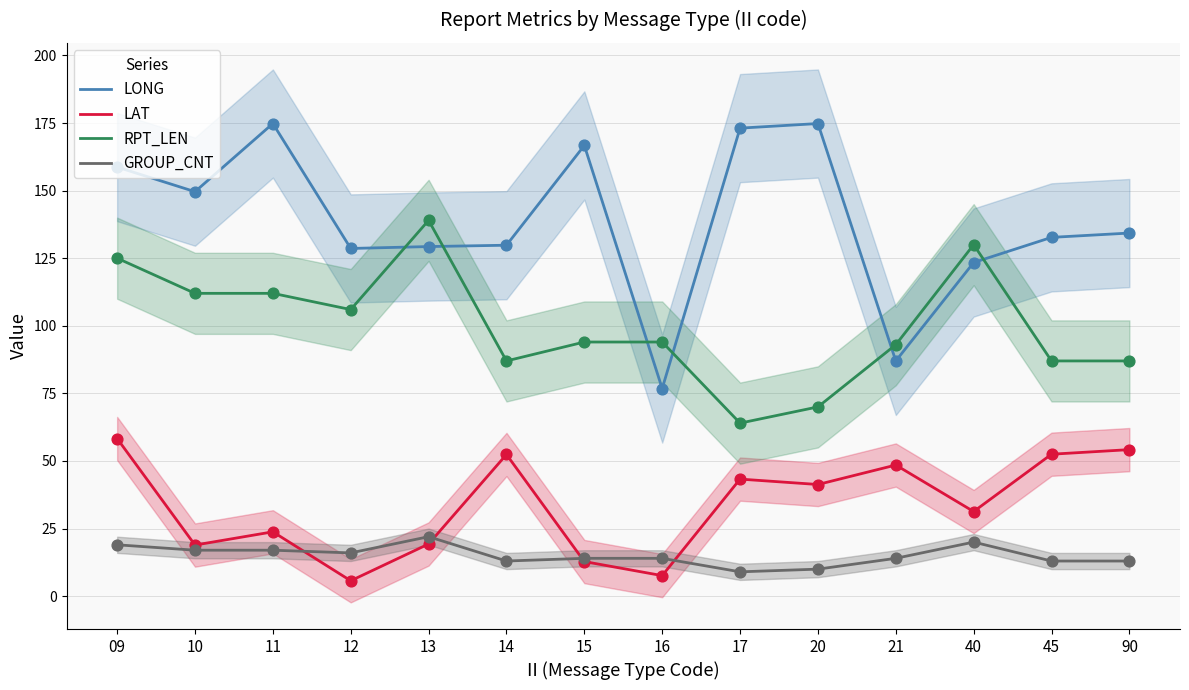

Which series contains the lowest Y value?

LAT